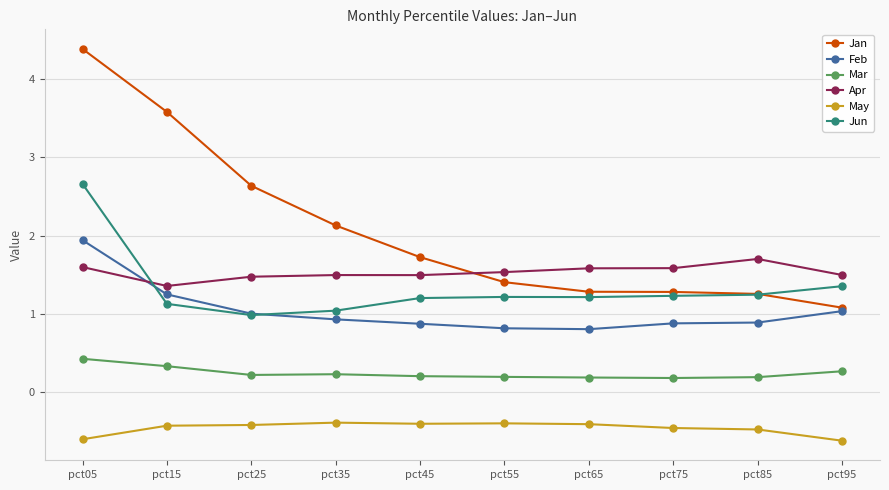

What is the maximum value shown in the chart?

4.4